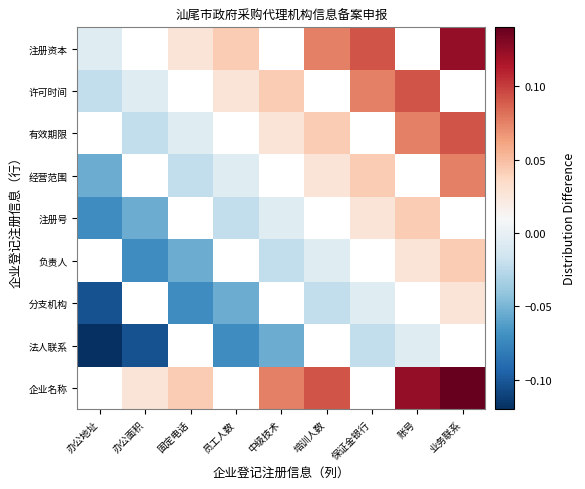

Where is 注册号 nearest to the value 0?

中级技术